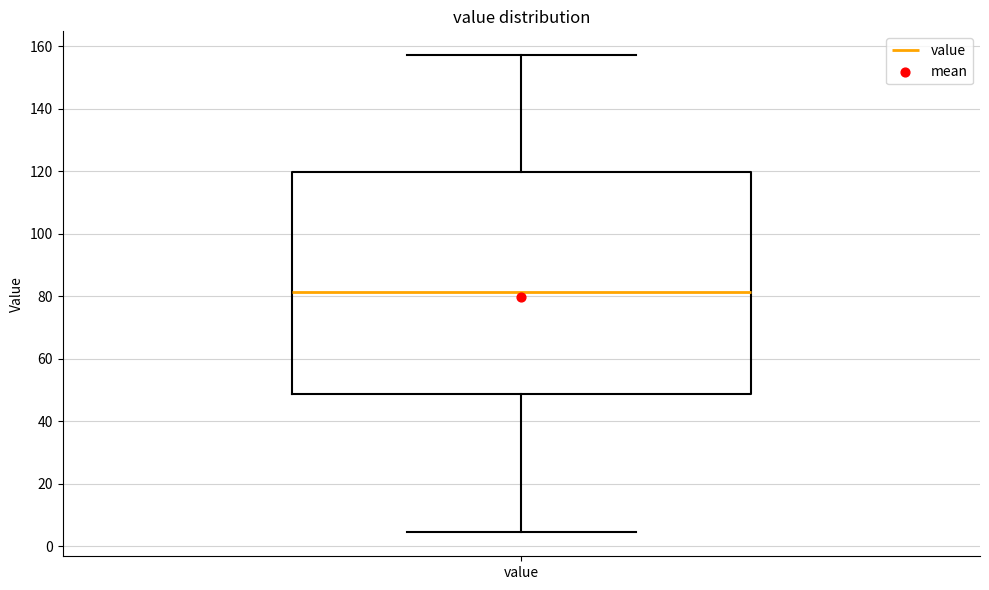

Read this box plot against the y-axis: the position of the median line, the range covered by the box, and the ends of both whiskers. The values are not printed on the chart, so give them approximately, as read against the axis.

median 82, box 48 to 120, whiskers 4 to 158